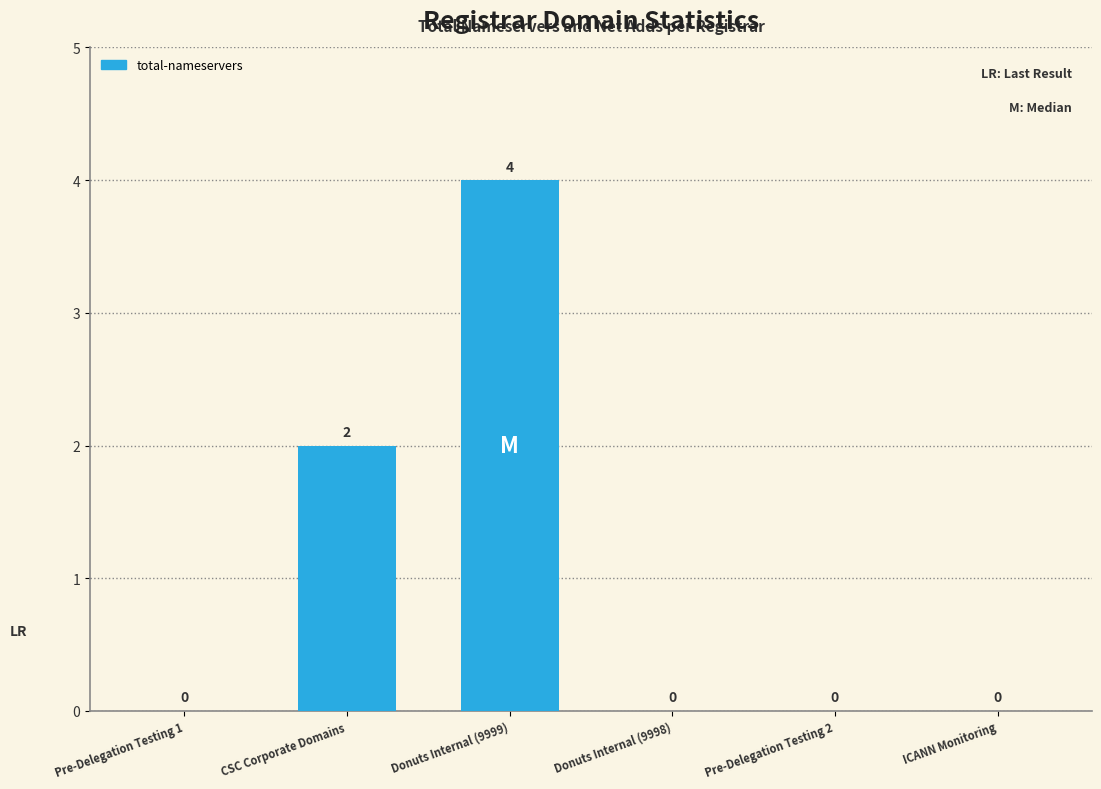

Is it true that the value at Donuts Internal (9998) is 1?

False